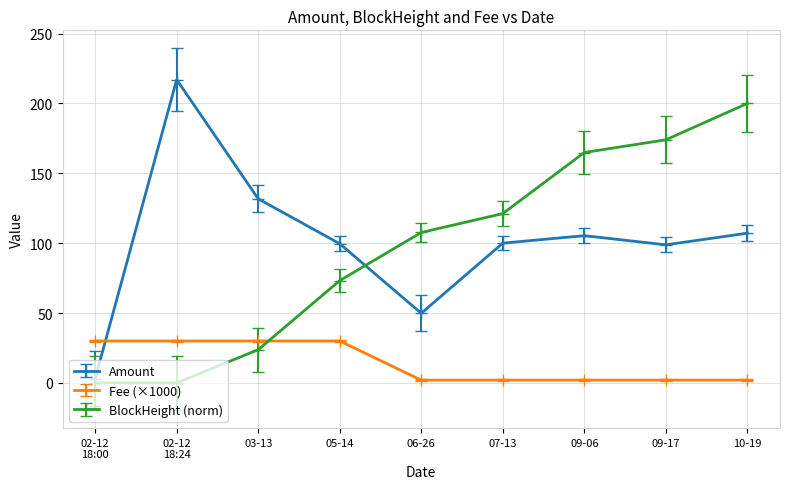

What are all the series names shown in the legend?

Amount, Fee (×1000), BlockHeight (norm)